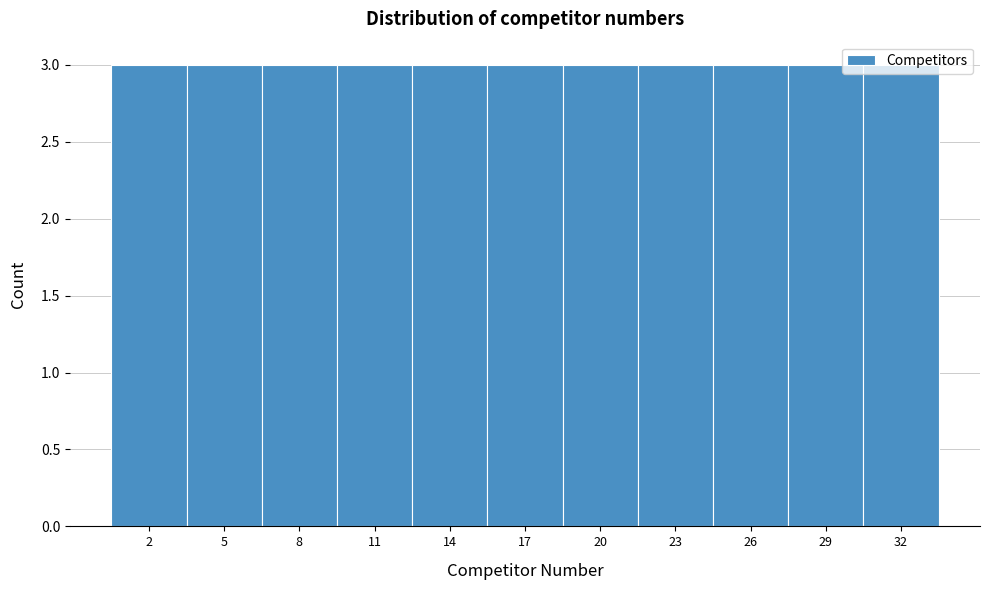

Reading left to right, list every bar in this chart as the range it spans on the x-axis followed by its height. The values are not printed on the chart, so give them approximately, as read against the axis.

0.5 to 3.5: 3
3.5 to 6.5: 3
6.5 to 9.5: 3
9.5 to 12.5: 3
12.5 to 15.5: 3
15.5 to 18.5: 3
18.5 to 21.5: 3
21.5 to 24.5: 3
24.5 to 27.5: 3
27.5 to 30.5: 3
30.5 to 33.5: 3